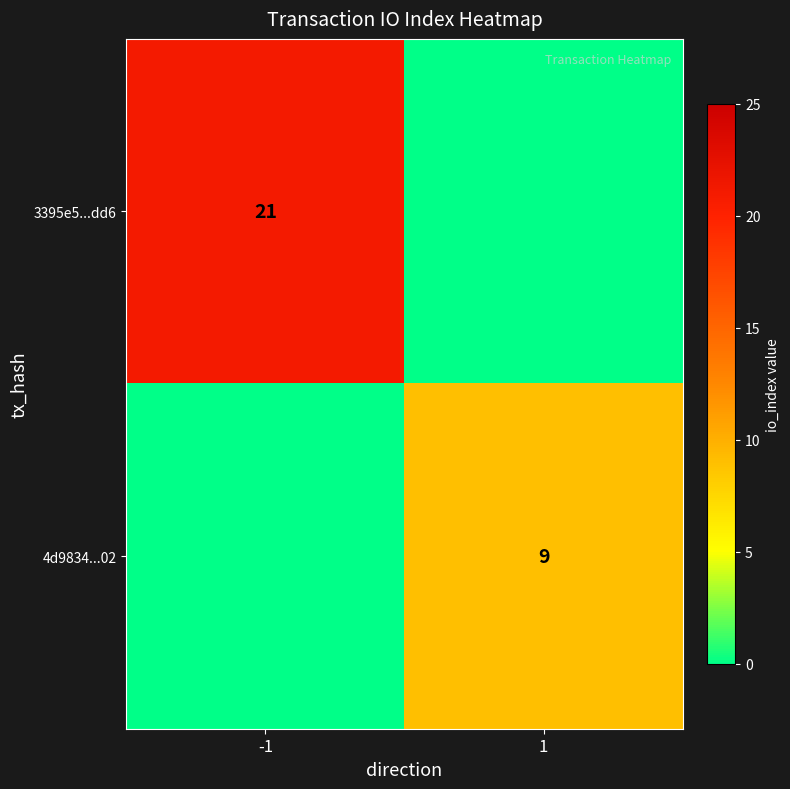

Is it true that 4d9834...02 equals 9 at 1?

True